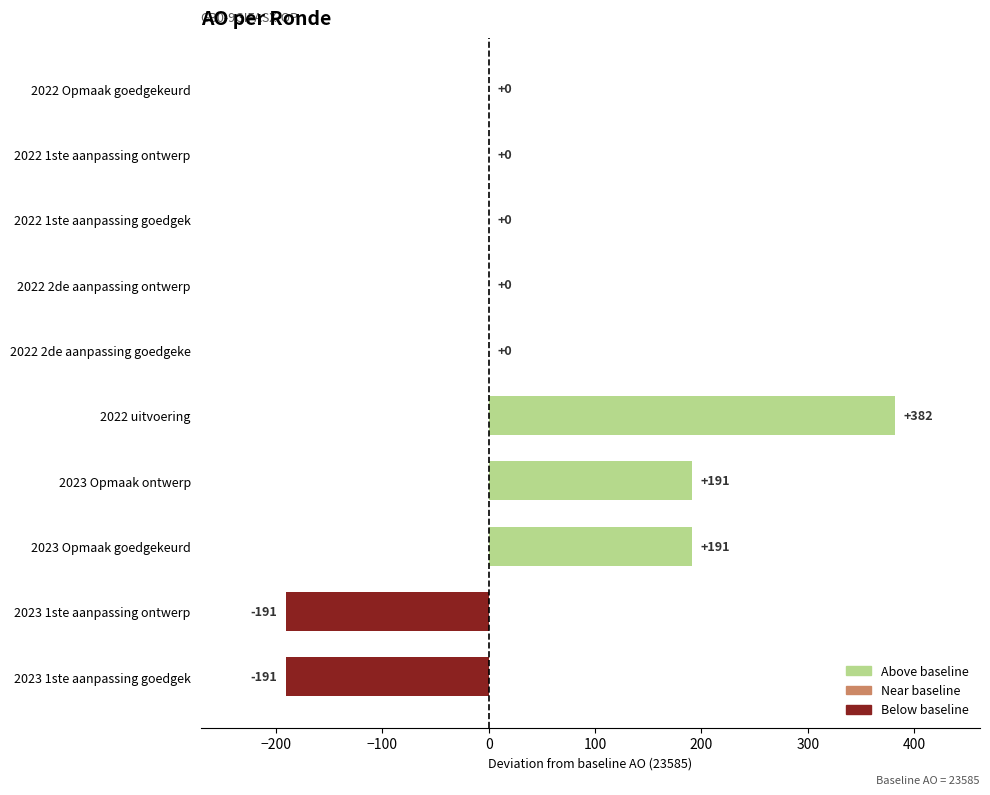

Reading bottom to top, what are all the values shown in this chart?

2023 1ste aanpassing goedgek=-191	2023 1ste aanpassing ontwerp=-191	2023 Opmaak goedgekeurd=191	2023 Opmaak ontwerp=191	2022 uitvoering=382	2022 2de aanpassing goedgeke=0	2022 2de aanpassing ontwerp=0	2022 1ste aanpassing goedgek=0	2022 1ste aanpassing ontwerp=0	2022 Opmaak goedgekeurd=0